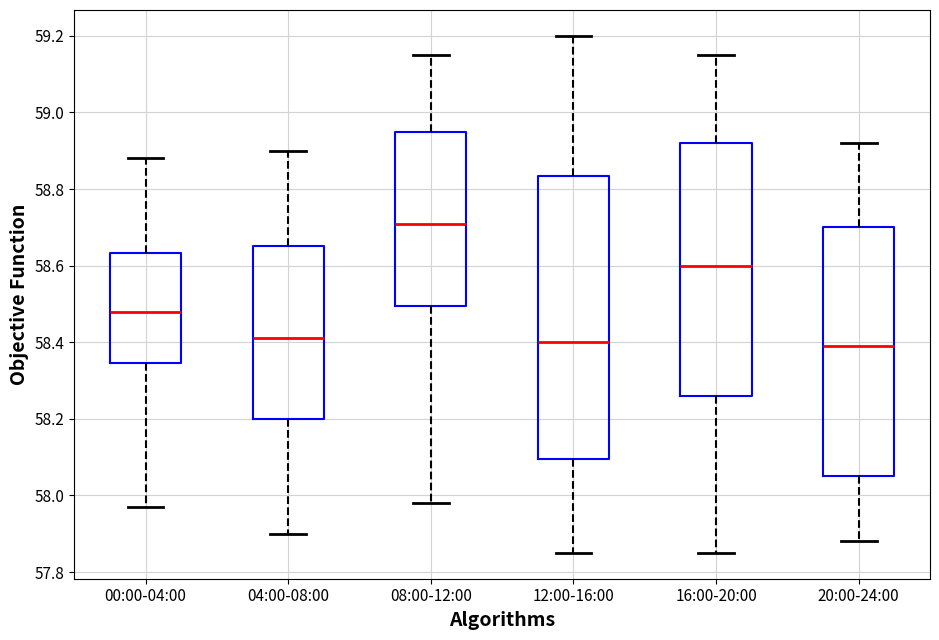

Reading left to right, read every box against the y-axis: the position of its median line, the range the box covers, and the ends of its whiskers. The values are not printed on the chart, so give them approximately, as read against the axis.

00:00-04:00: median 58.48, box 58.34 to 58.64, whiskers 57.98 to 58.88
04:00-08:00: median 58.42, box 58.20 to 58.66, whiskers 57.90 to 58.90
08:00-12:00: median 58.72, box 58.50 to 58.96, whiskers 57.98 to 59.16
12:00-16:00: median 58.40, box 58.10 to 58.84, whiskers 57.86 to 59.20
16:00-20:00: median 58.60, box 58.26 to 58.92, whiskers 57.86 to 59.16
20:00-24:00: median 58.40, box 58.06 to 58.70, whiskers 57.88 to 58.92